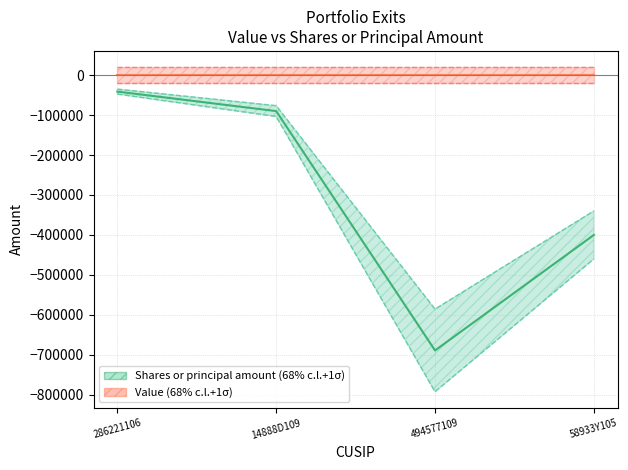

Is this an area chart (filled region under the line)?

No